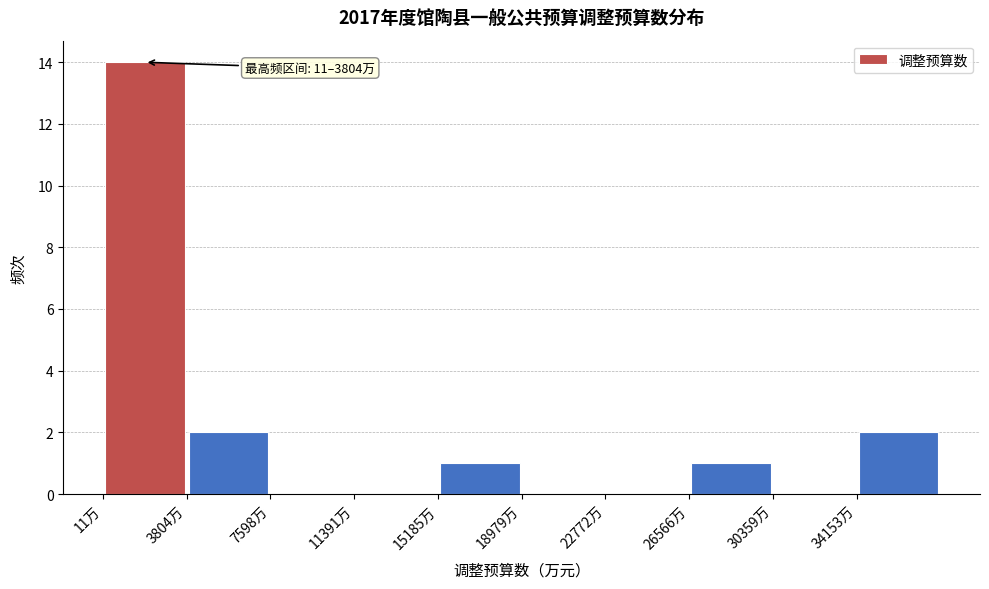

Which range on the x-axis has the tallest bar?

0 to 4000